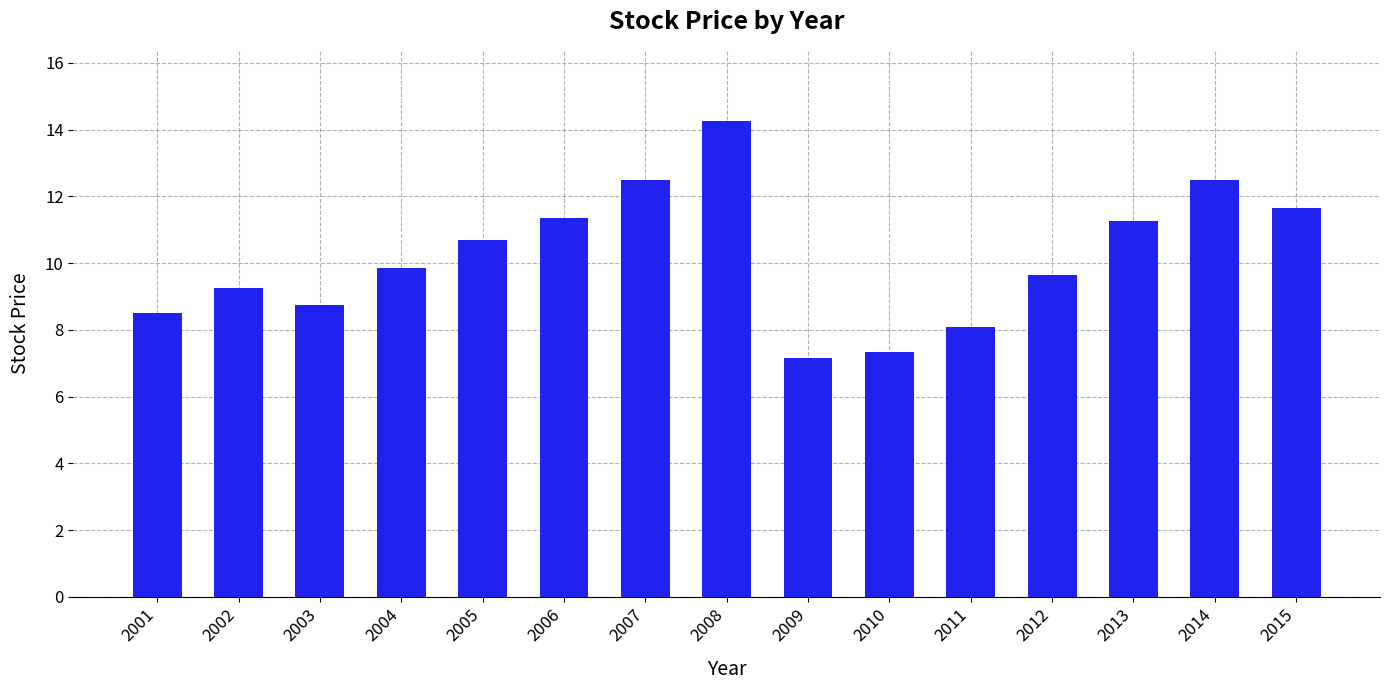

Between 2003 and 2008, which is larger?

2008